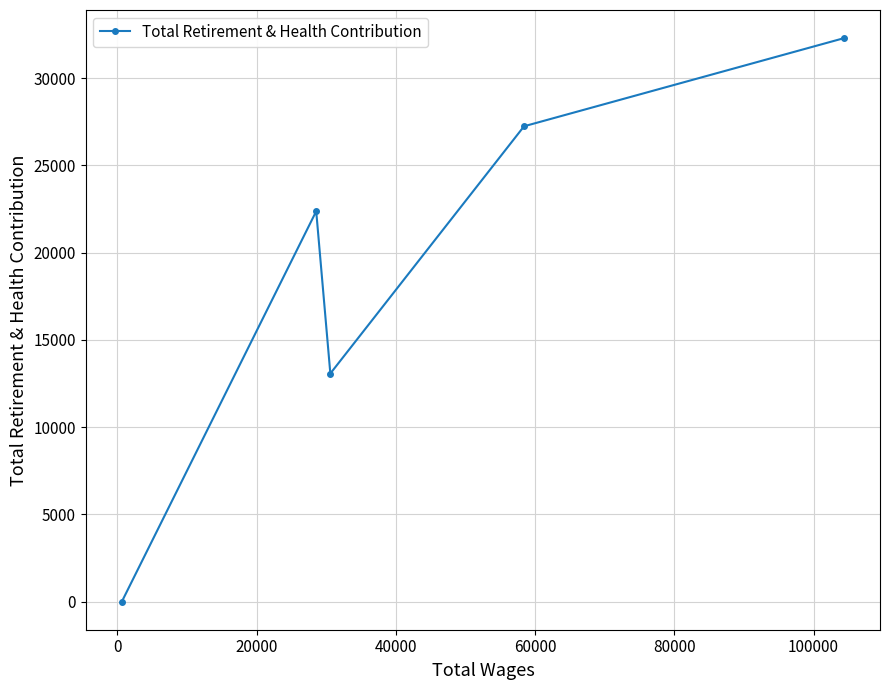

True or false: the data has more than 1 interior local peaks.

False